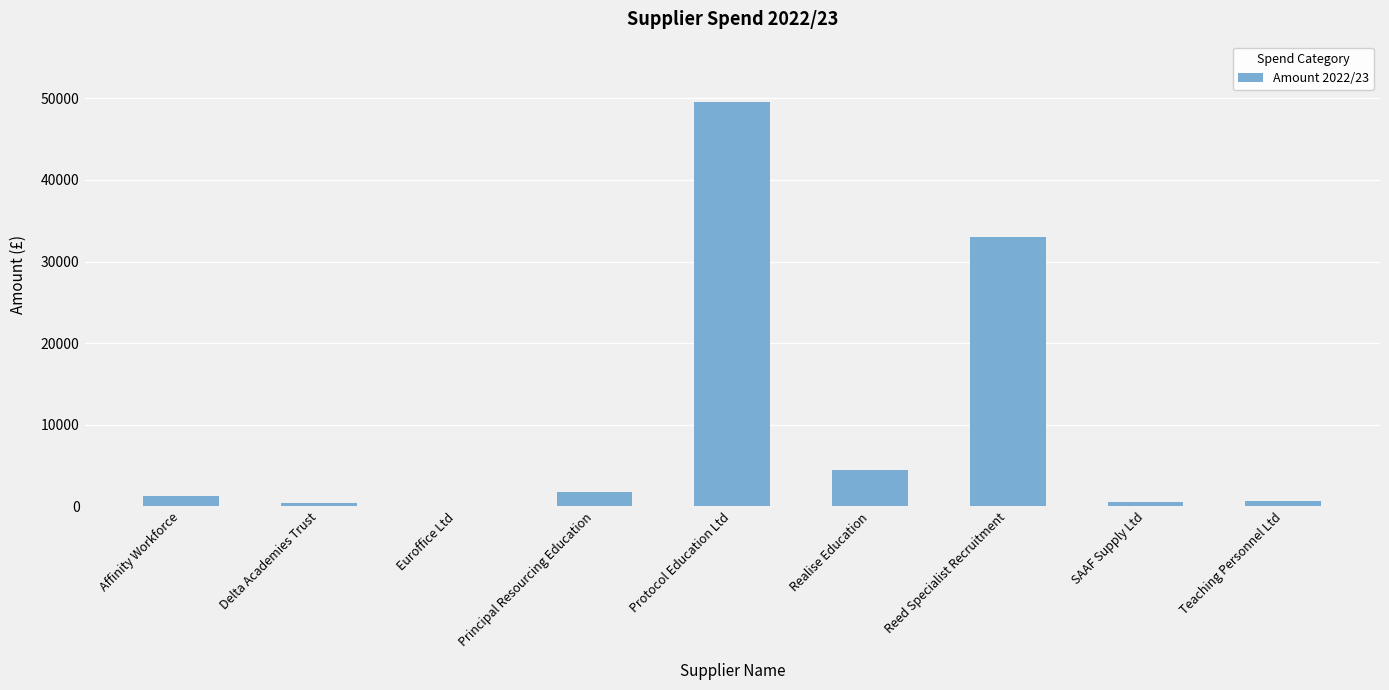

Which category has the highest value across all series?

Protocol Education Ltd